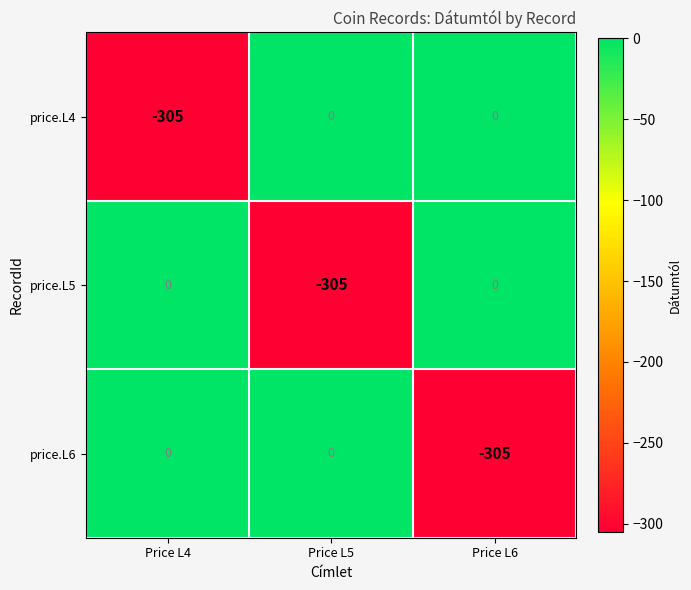

True or false: price.L4 has a value of -143 at Price L5.

False